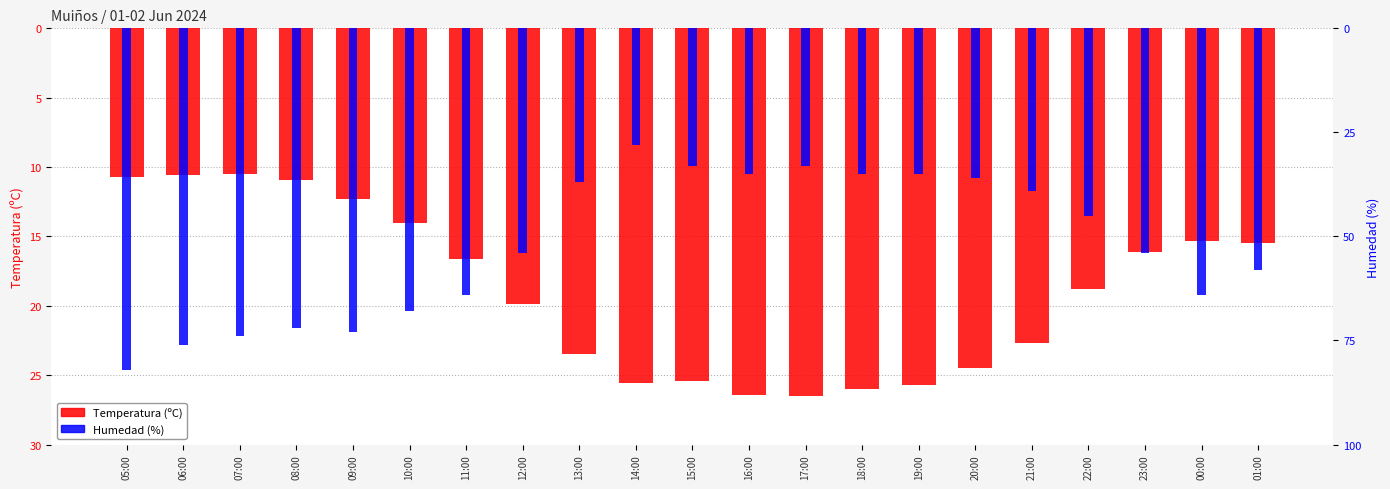

What is the spread (max minus min) of values at 05:00?

71.3